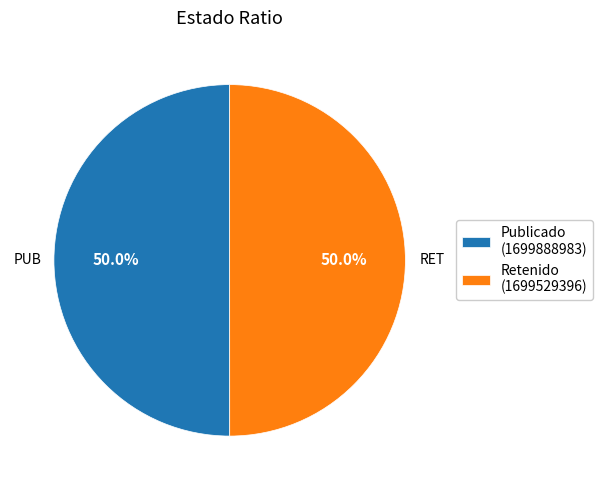

Approximately how many times larger is the value at Retenido (1699529396) compared to Publicado (1699888983)?

1.0